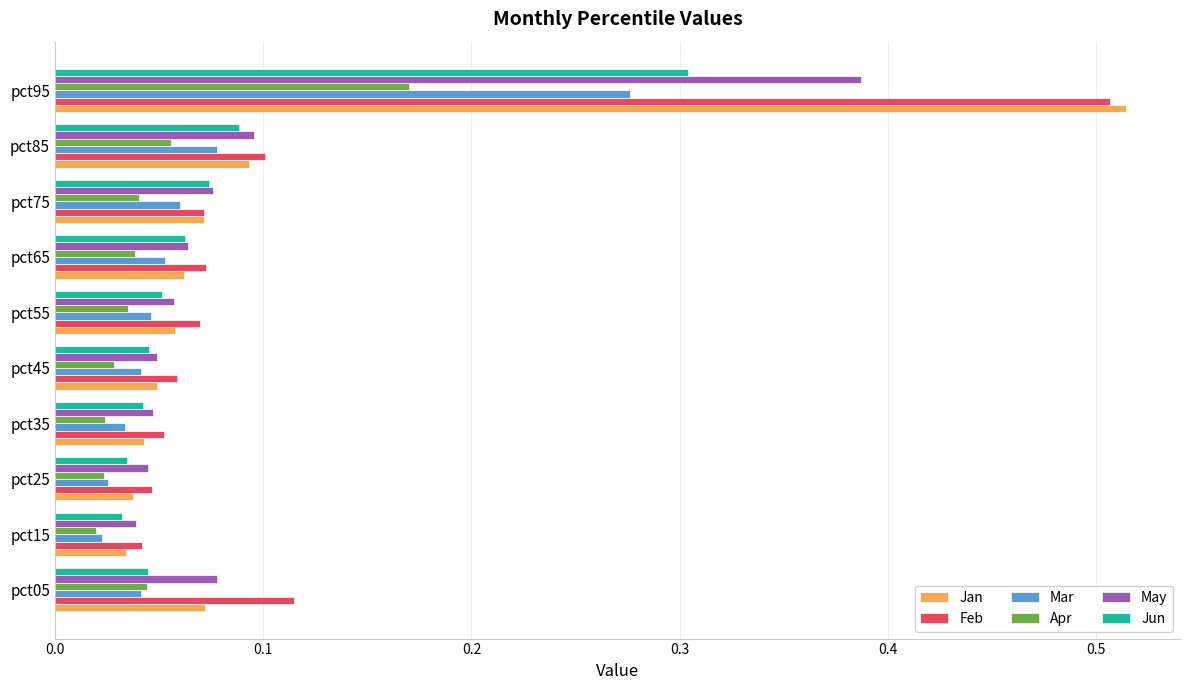

How many May values are between 0 and 1?

10